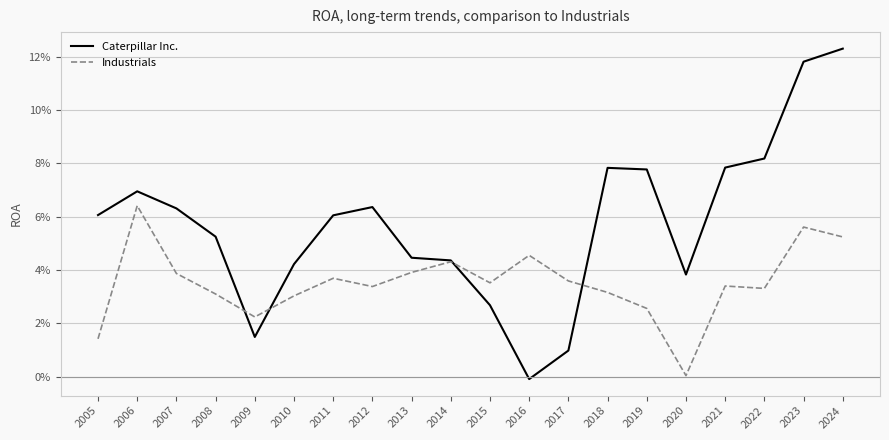

Does the chart display data point markers on the line(s)?

No